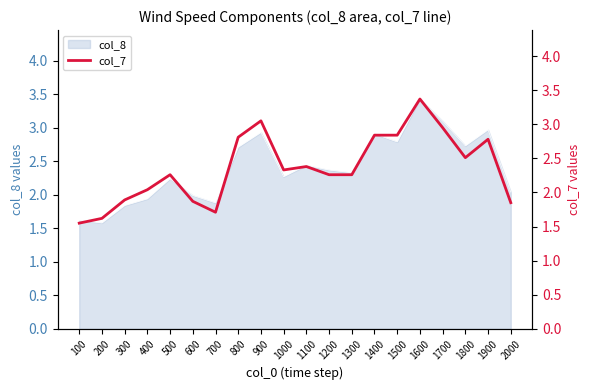

How many values exceed 2?

14